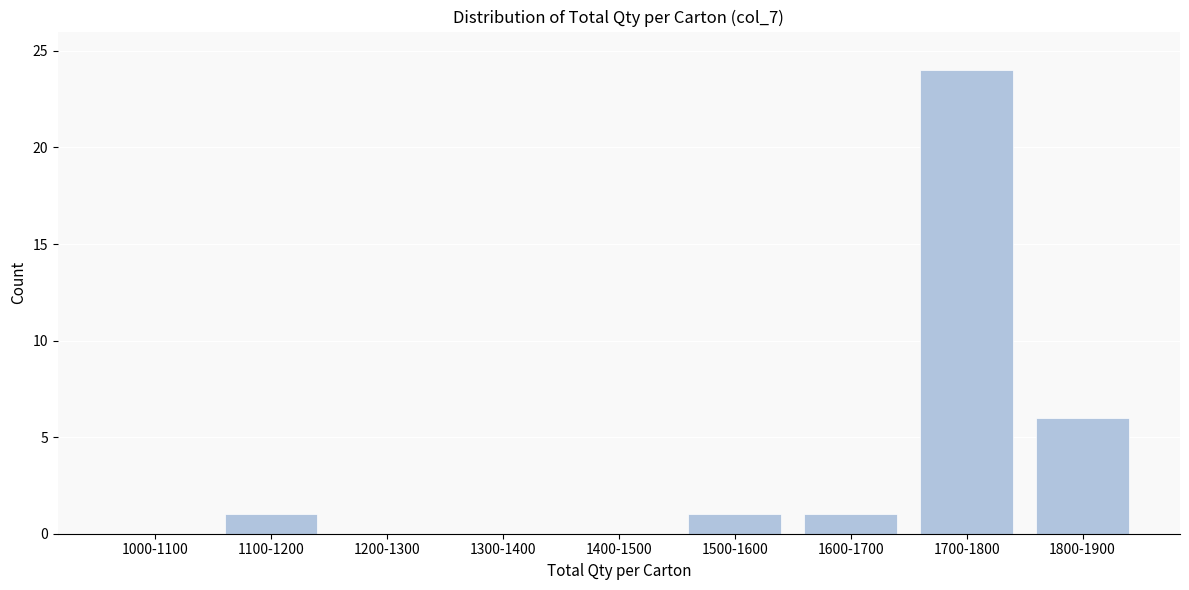

Reading right to left, transcribe all the data shown in this chart.

1800-1900=6	1700-1800=24	1600-1700=1	1500-1600=1	1400-1500=0	1300-1400=0	1200-1300=0	1100-1200=1	1000-1100=0